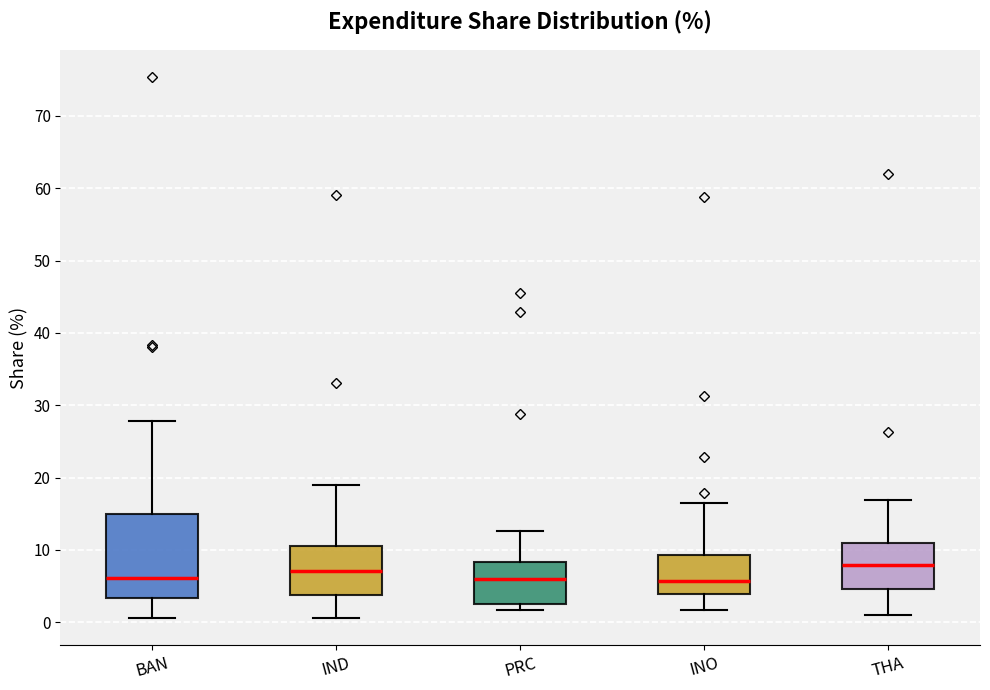

Reading left to right, read every box against the y-axis: the position of its median line, the range the box covers, and the ends of its whiskers. The values are not printed on the chart, so give them approximately, as read against the axis.

BAN: median 6, box 3 to 15, whiskers 1 to 28
IND: median 7, box 4 to 10, whiskers 1 to 19
PRC: median 6, box 3 to 8, whiskers 2 to 13
INO: median 6, box 4 to 9, whiskers 2 to 16
THA: median 8, box 5 to 11, whiskers 1 to 17